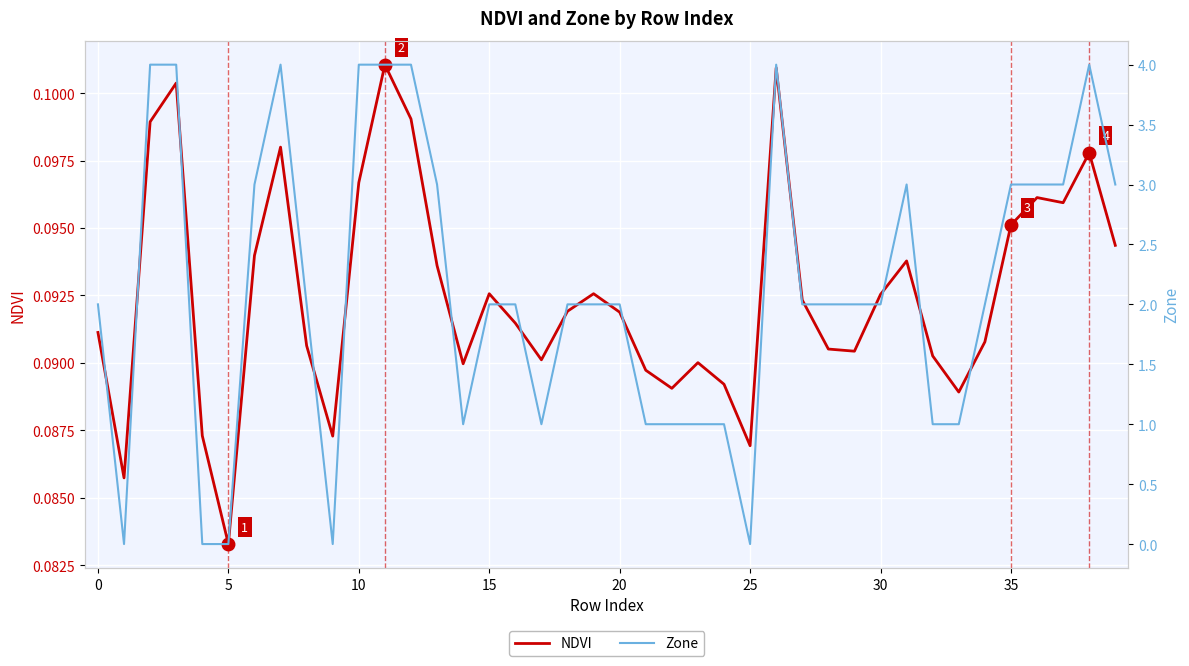

At which label is NDVI closest to 0?

5